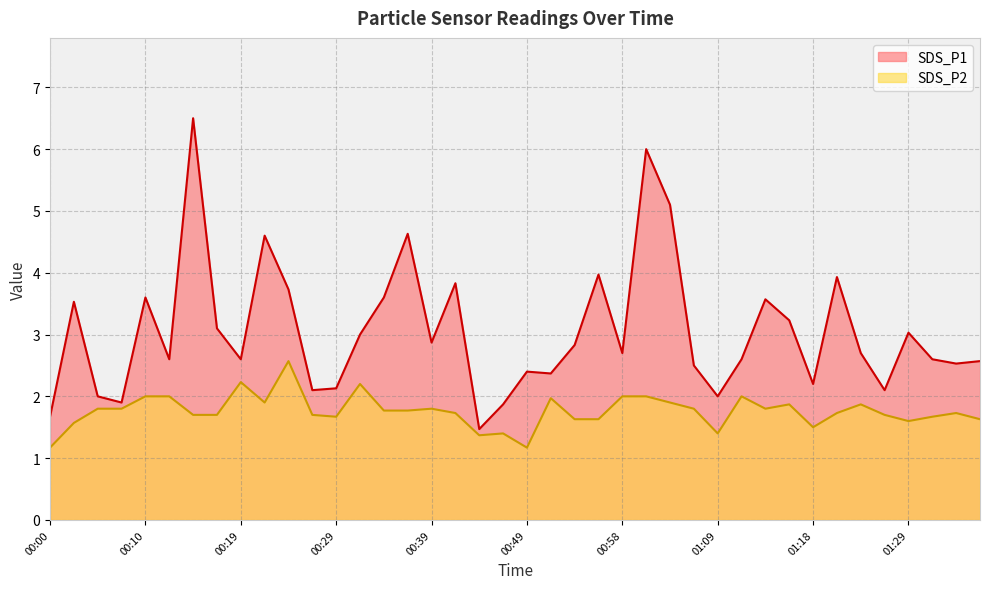

Is it true that SDS_P1 equals 4.5 at 00:17?

False